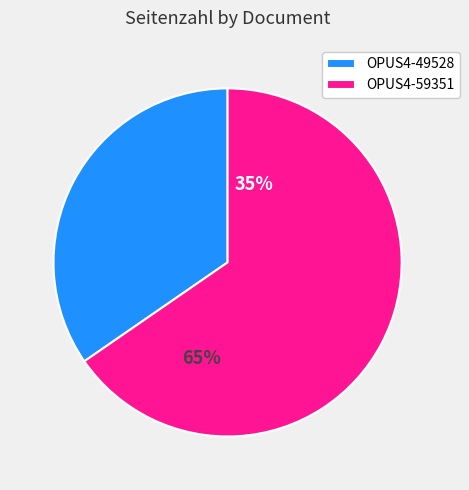

Does any single category account for the majority?

Yes